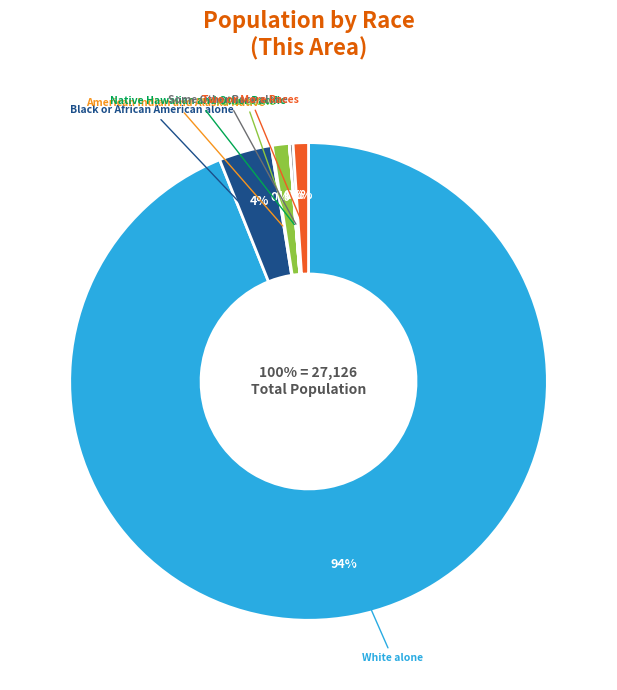

What percentage is the Black or African American alone slice, to the nearest percent?

4%